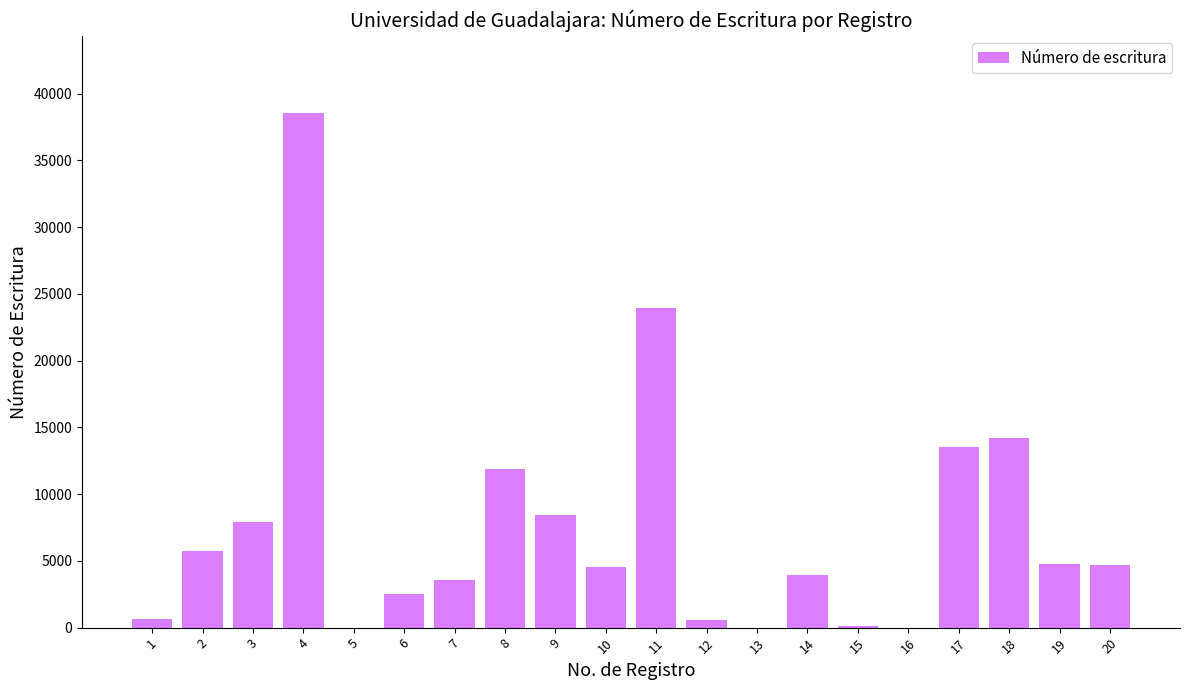

Approximately how many times larger is the value at 6 compared to 9?

0.3